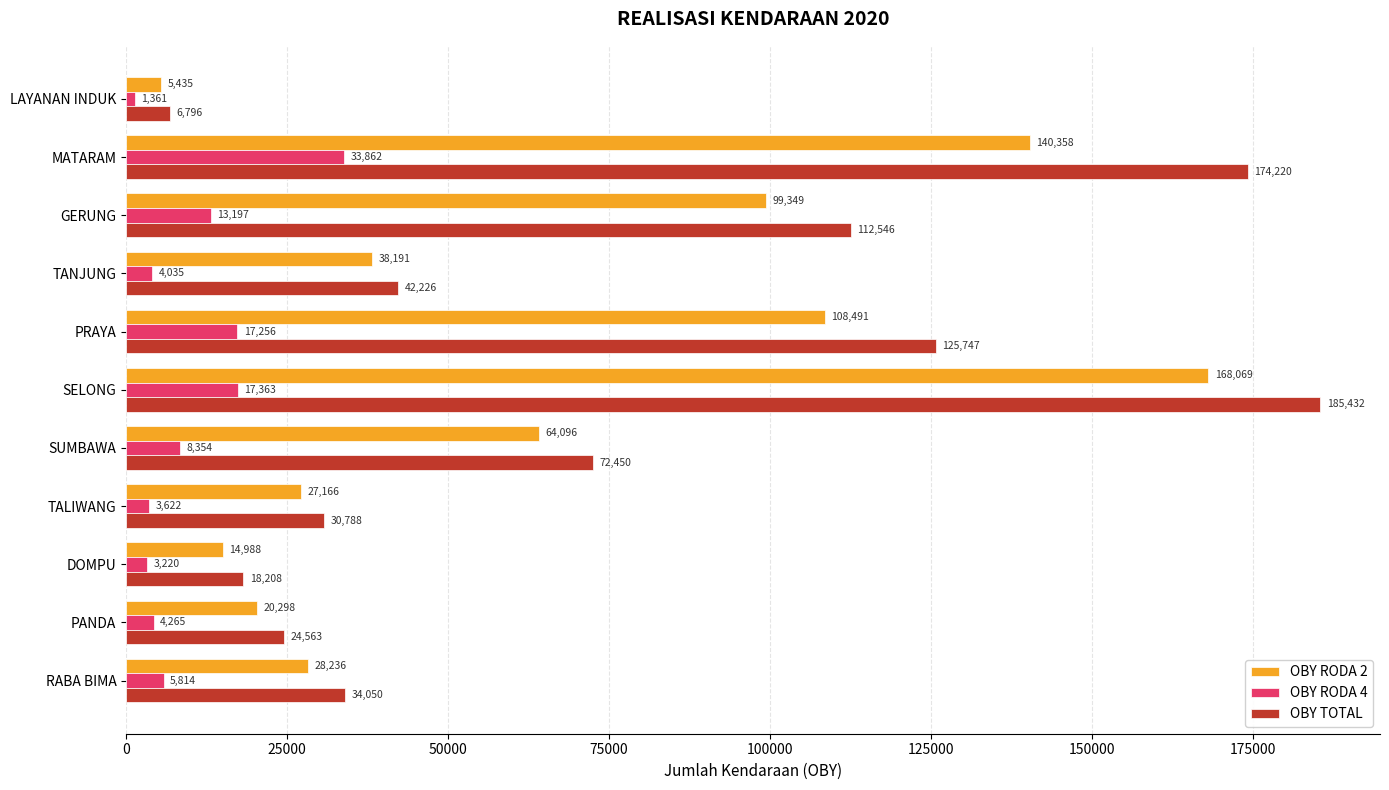

What is the average value of the OBY RODA 4 series?

10214